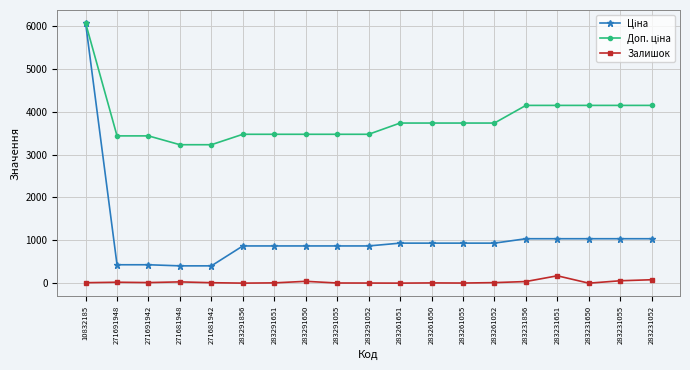

Is it true that Залишок equals 14.0 at 271691942?

True